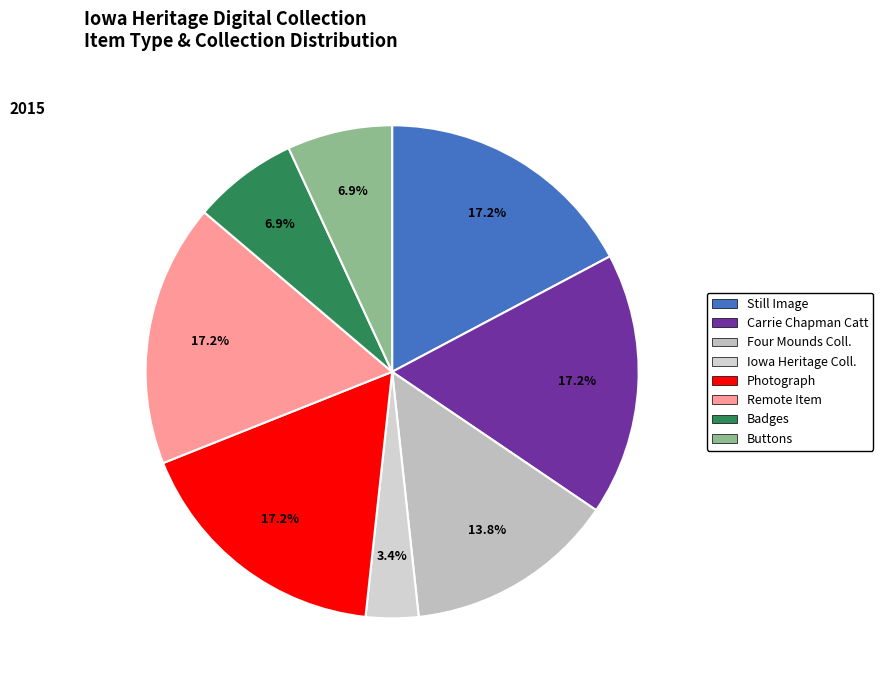

Count the number of slices in the pie.

8